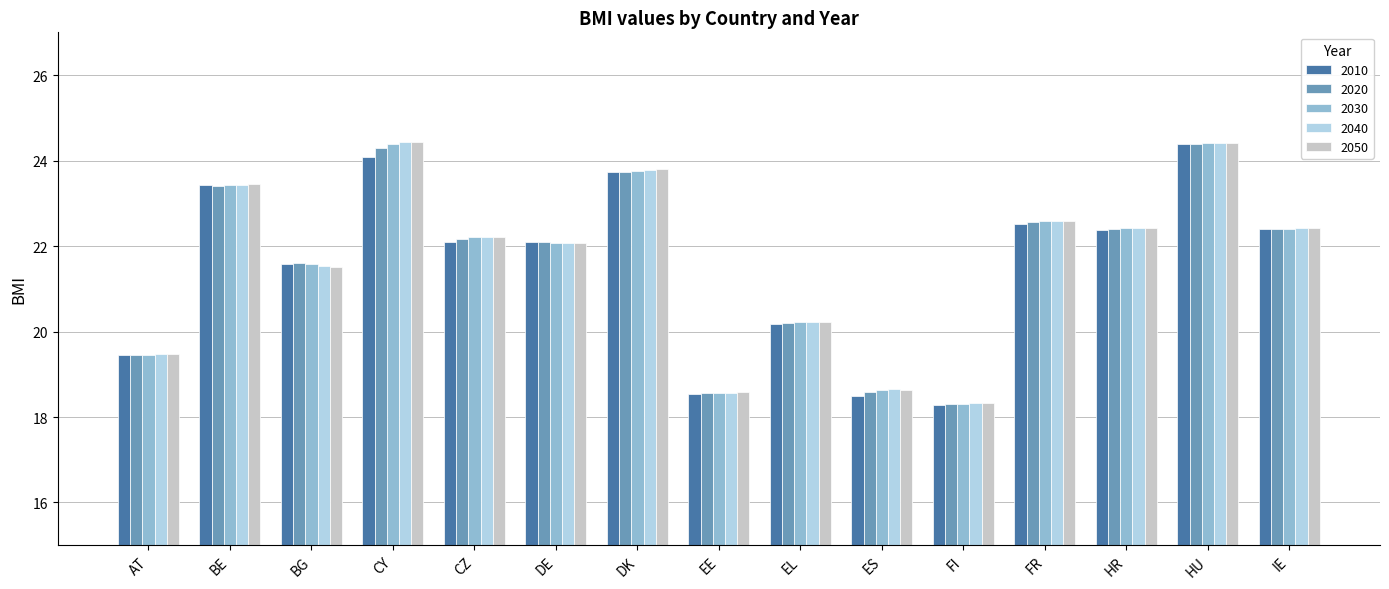

Does the chart contain any negative values?

No